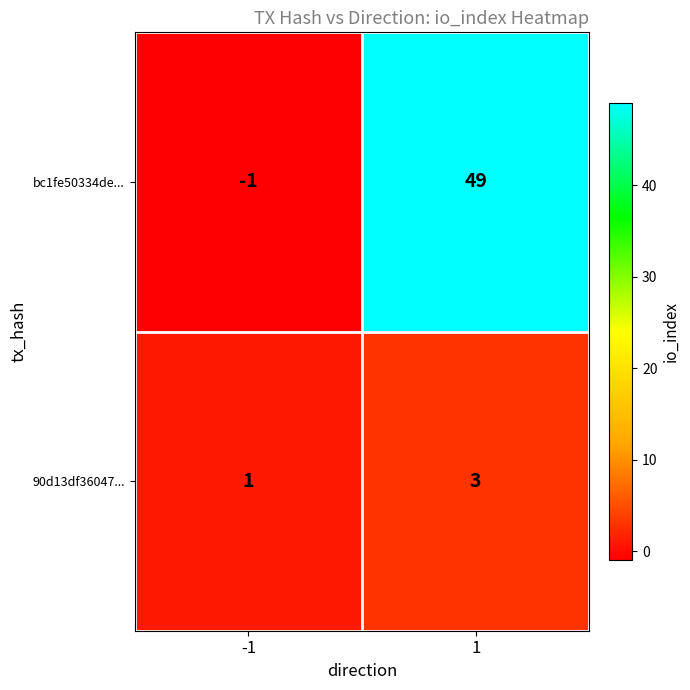

How many positive values does the bc1fe50334de... series have?

1